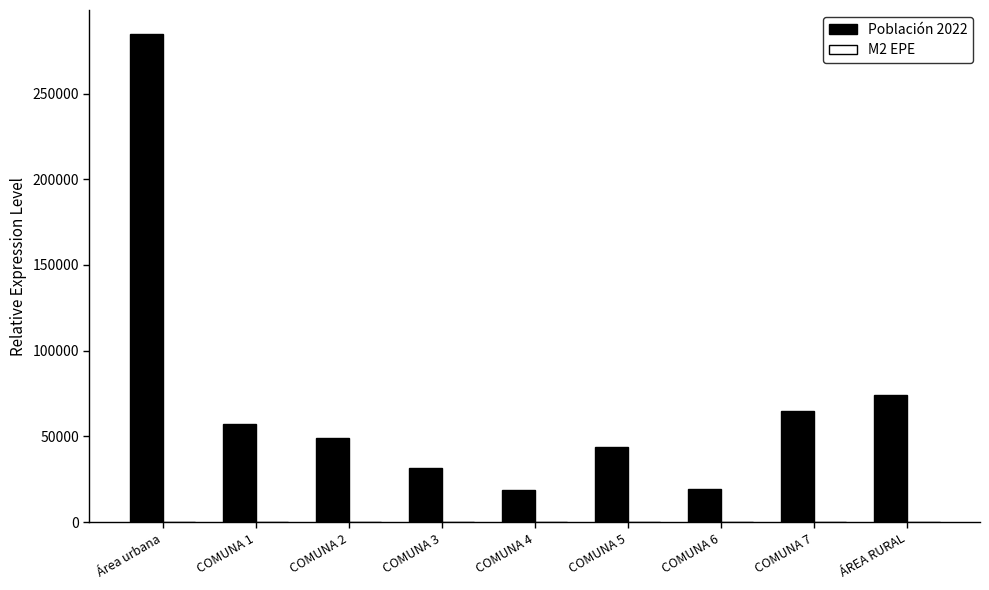

At which category is the sum across all series the highest?

Área urbana